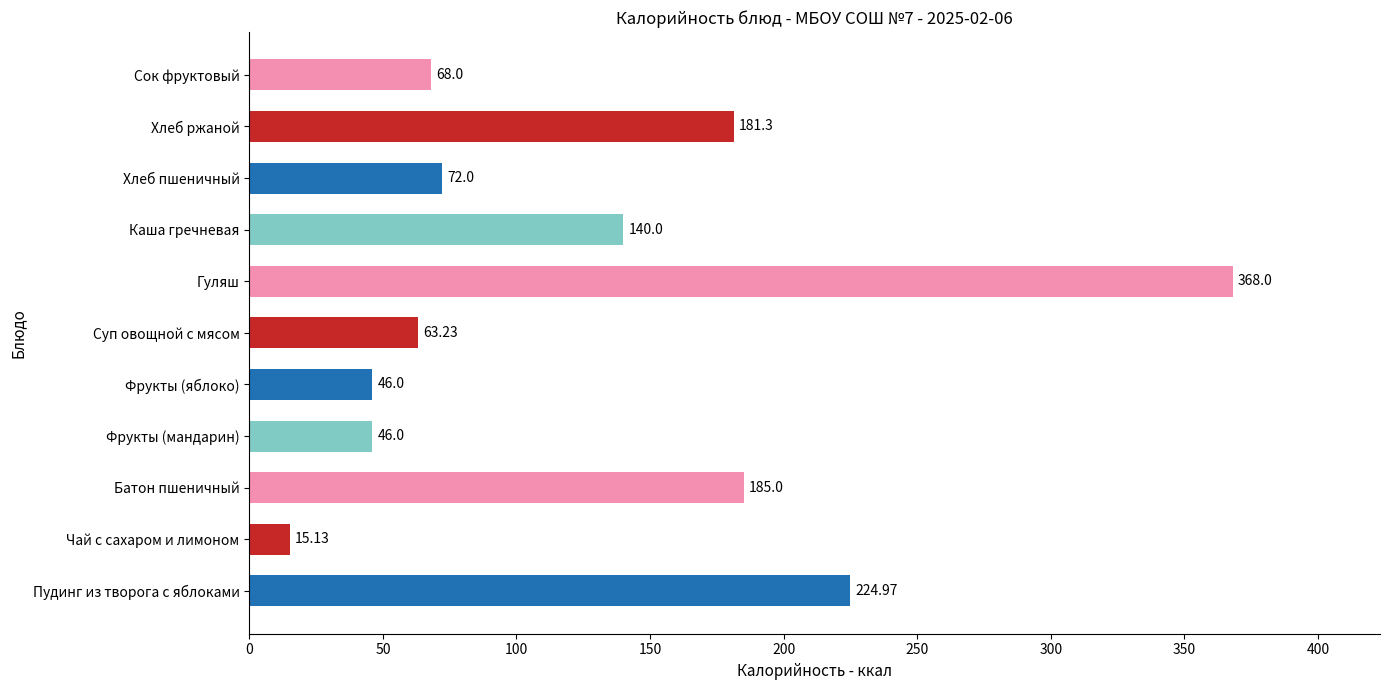

What is the minimum value shown in the chart?

15.1